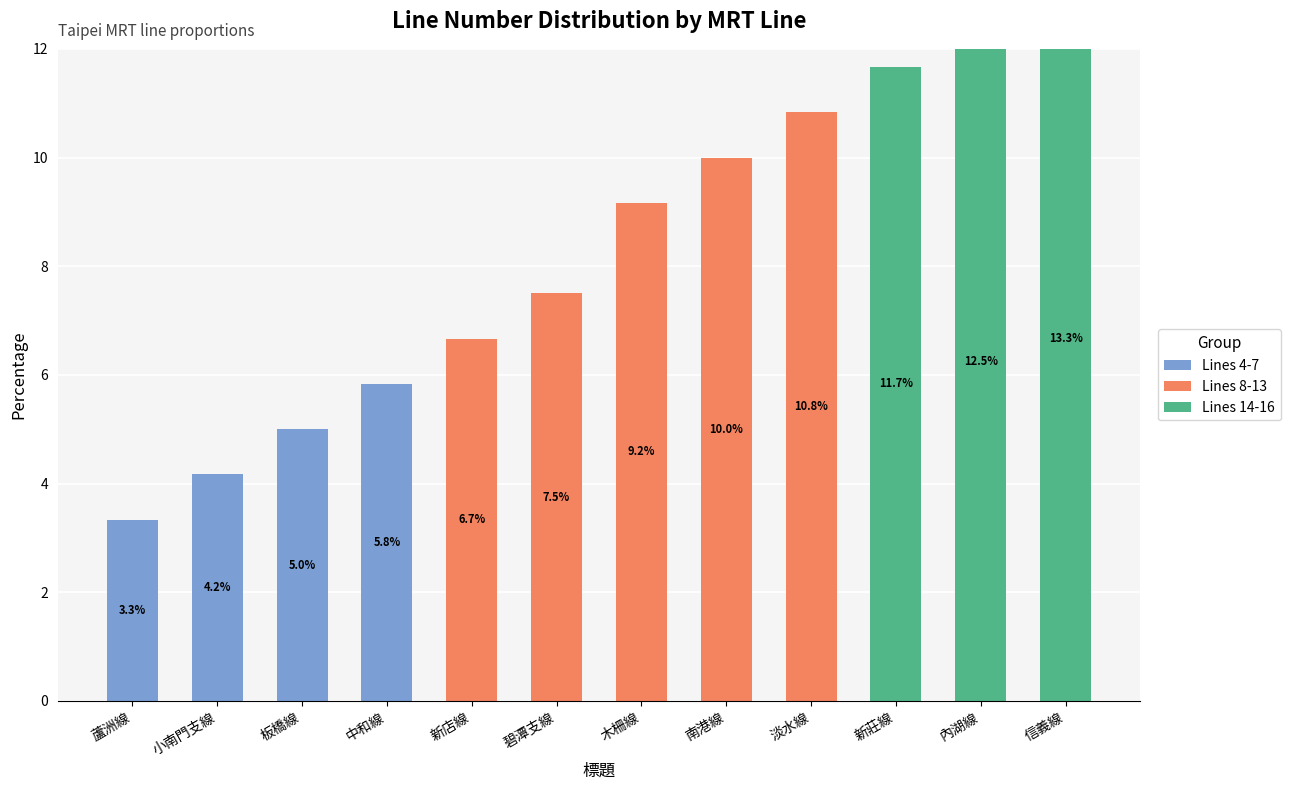

How many groups of bars are there?

12